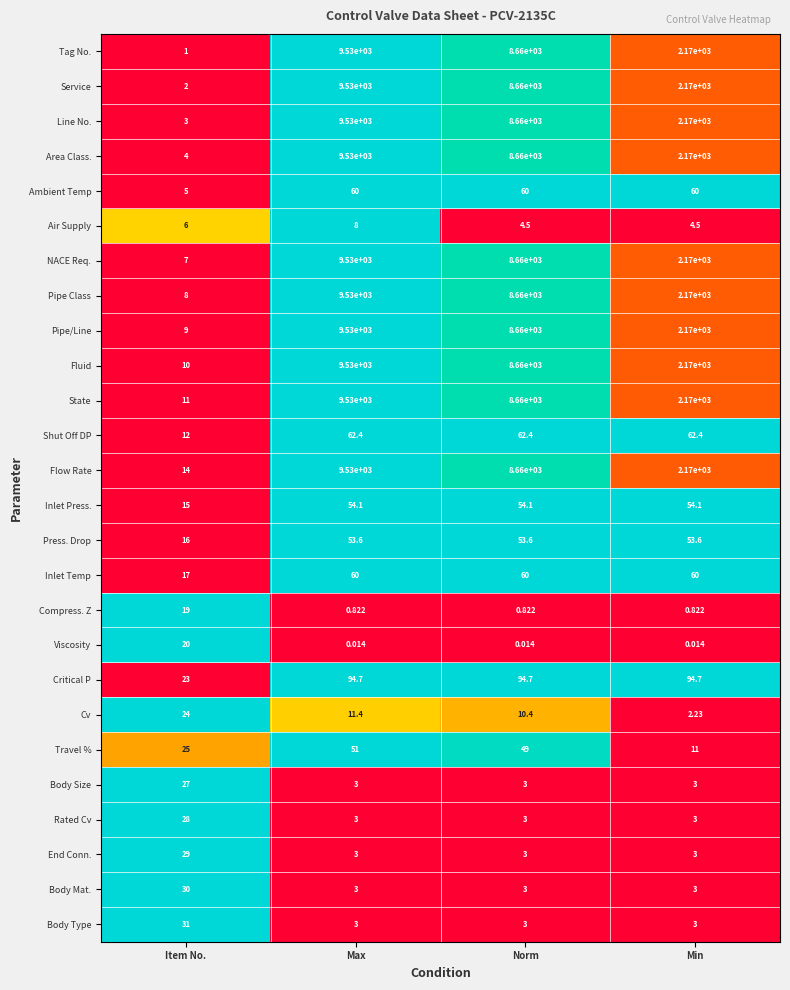

At Item No., list the series in order from largest to smallest.

Body Type, Body Mat., End Conn., Rated Cv, Body Size, Travel %, Cv, Critical P, Viscosity, Compress. Z, Inlet Temp, Press. Drop, Inlet Press., Flow Rate, Shut Off DP, State, Fluid, Pipe/Line, Pipe Class, NACE Req., Air Supply, Ambient Temp, Area Class., Line No., Service, Tag No.